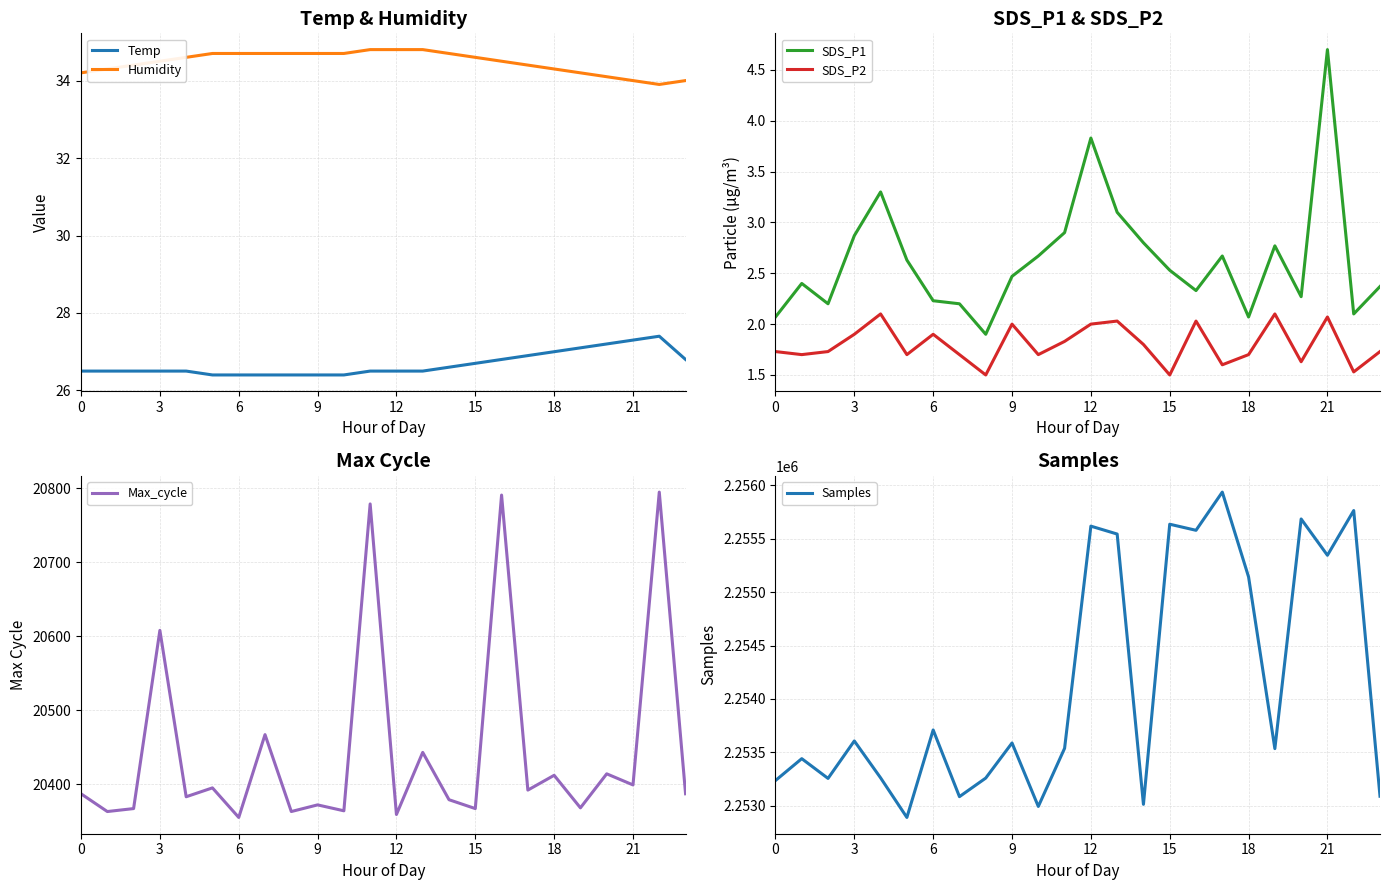

True or false: Humidity has a value of 34.6 at 15.

True